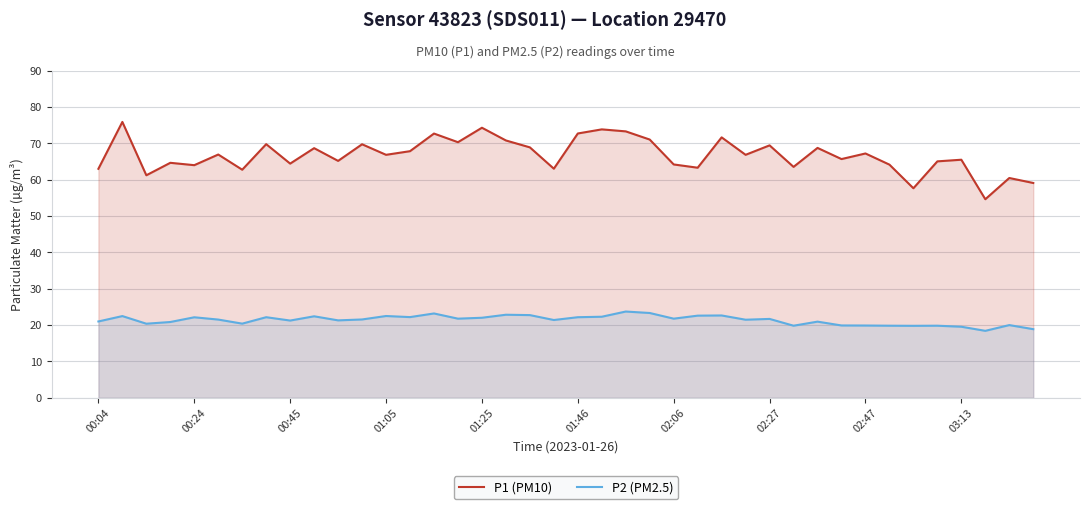

List the series in order of their overall mean, lowest first.

P2 (PM2.5), P1 (PM10)